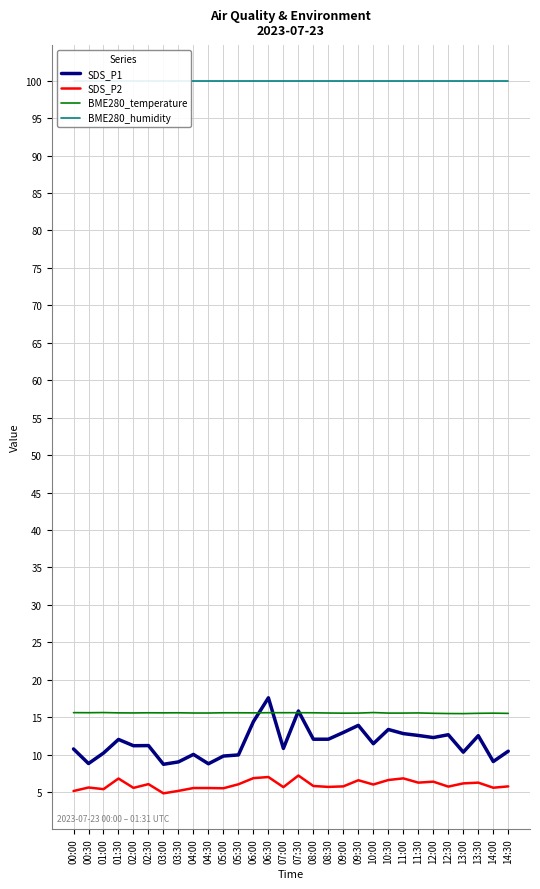

How many interior local peaks does the SDS_P1 series have?

9